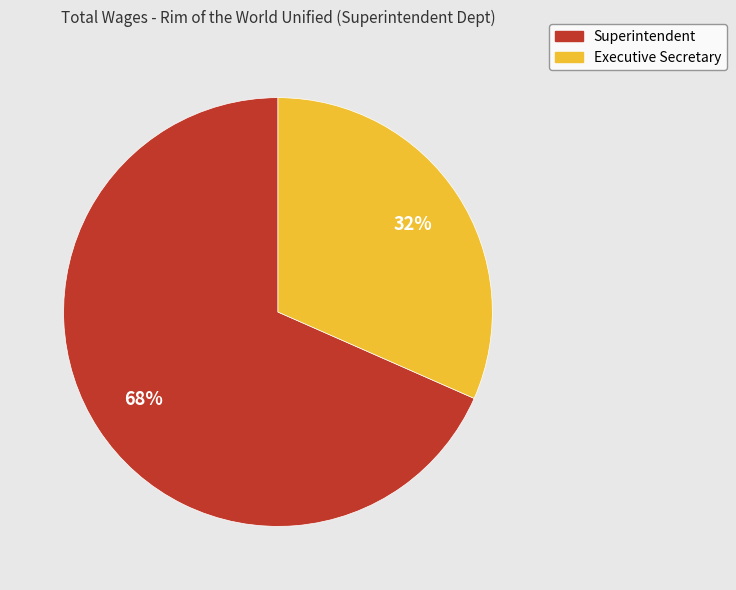

Count the number of slices in the pie.

2